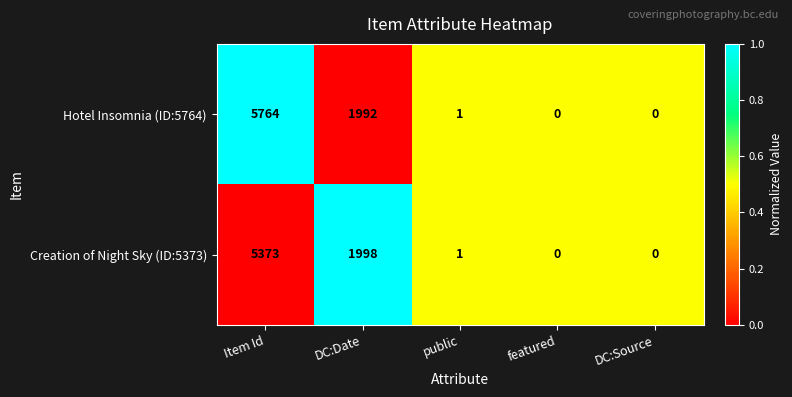

What is the difference between the maximum and minimum values in the Creation of Night Sky (ID:5373) series?

5373